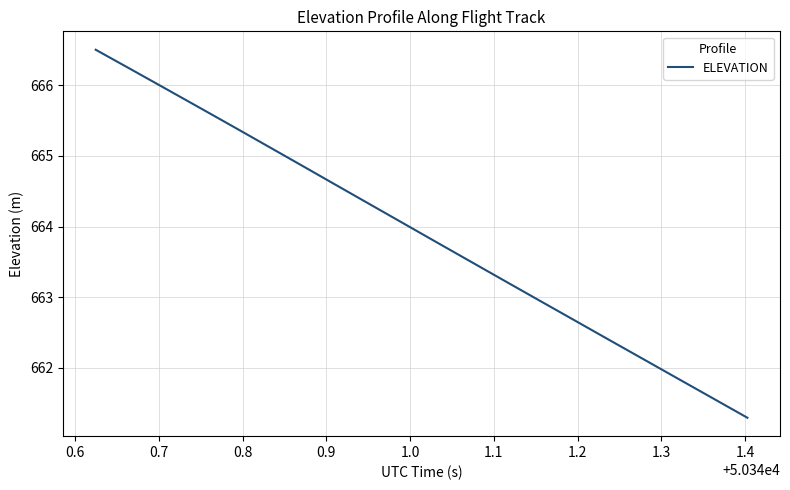

What is the greatest value displayed?

666.5